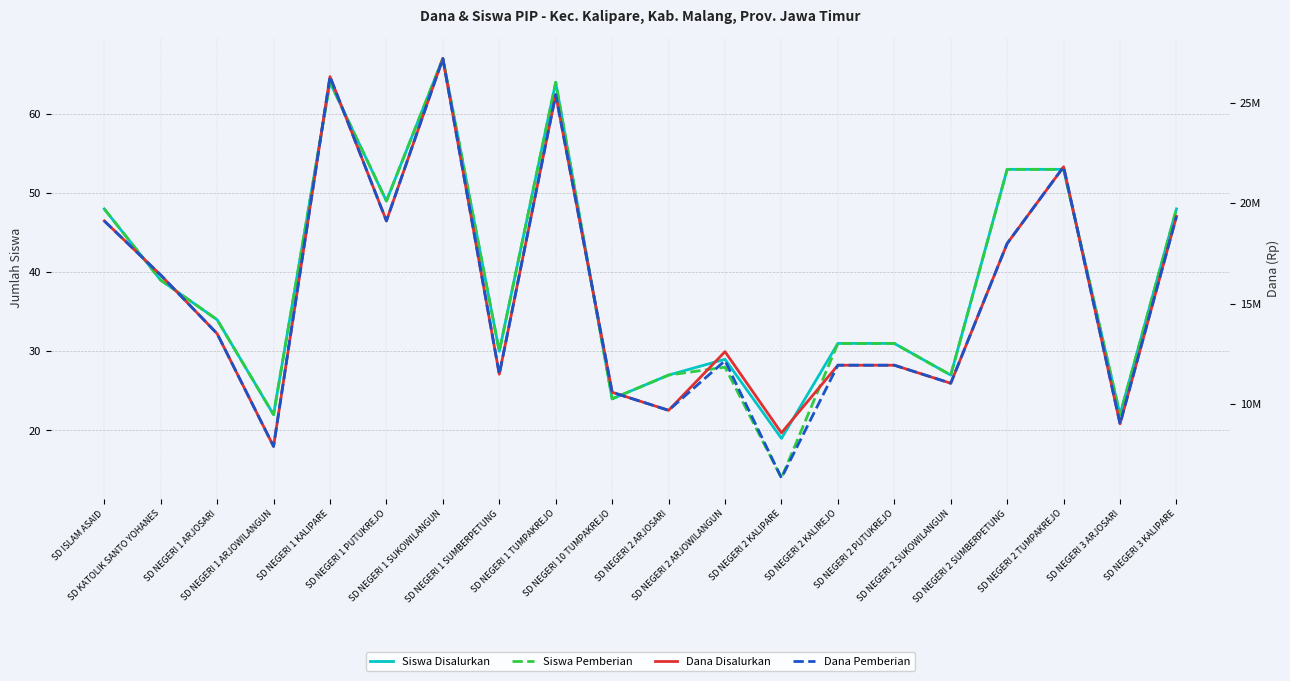

Does the chart display data point markers on the line(s)?

No